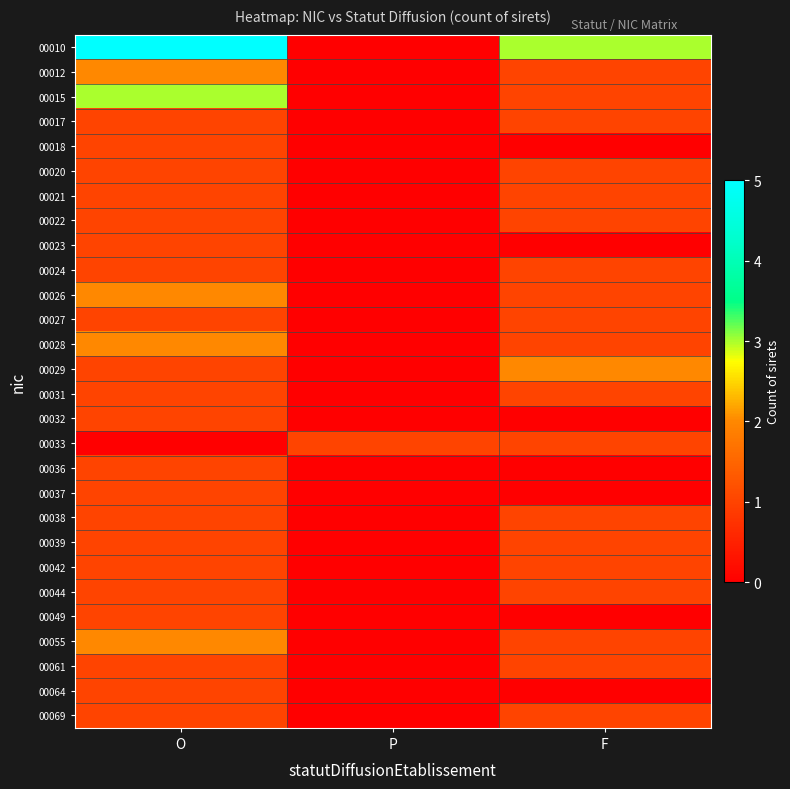

List the series in order of their peak value, lowest first.

00017, 00018, 00020, 00021, 00022, 00023, 00024, 00027, 00031, 00032, 00033, 00036, 00037, 00038, 00039, 00042, 00044, 00049, 00061, 00064, 00069, 00012, 00026, 00028, 00029, 00055, 00015, 00010